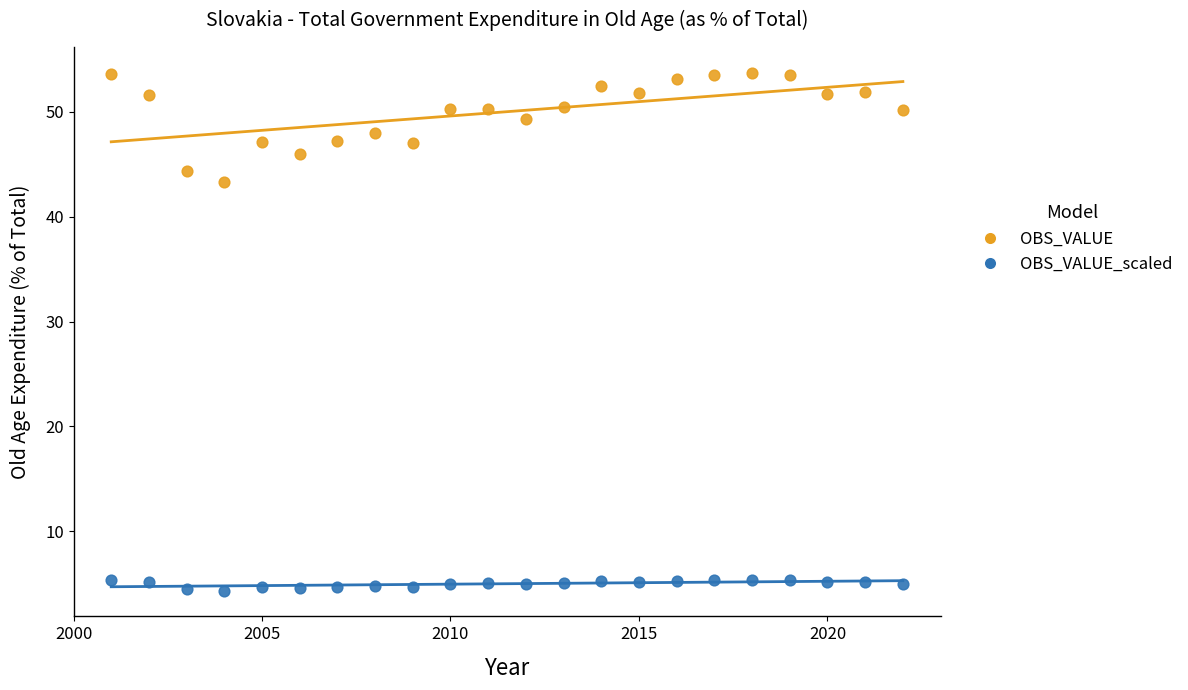

Which series contains the lowest Y value?

OBS_VALUE_scaled